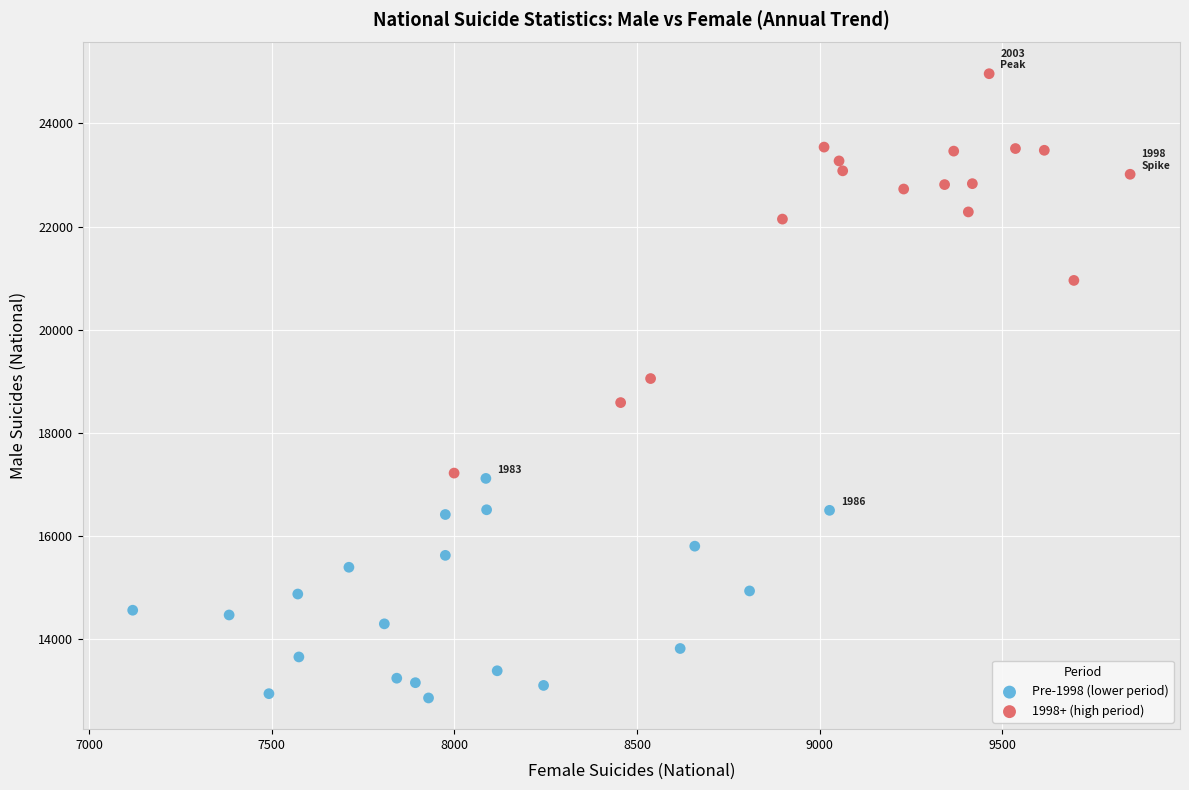

Which series contains the lowest Y value?

Pre-1998 (lower period)